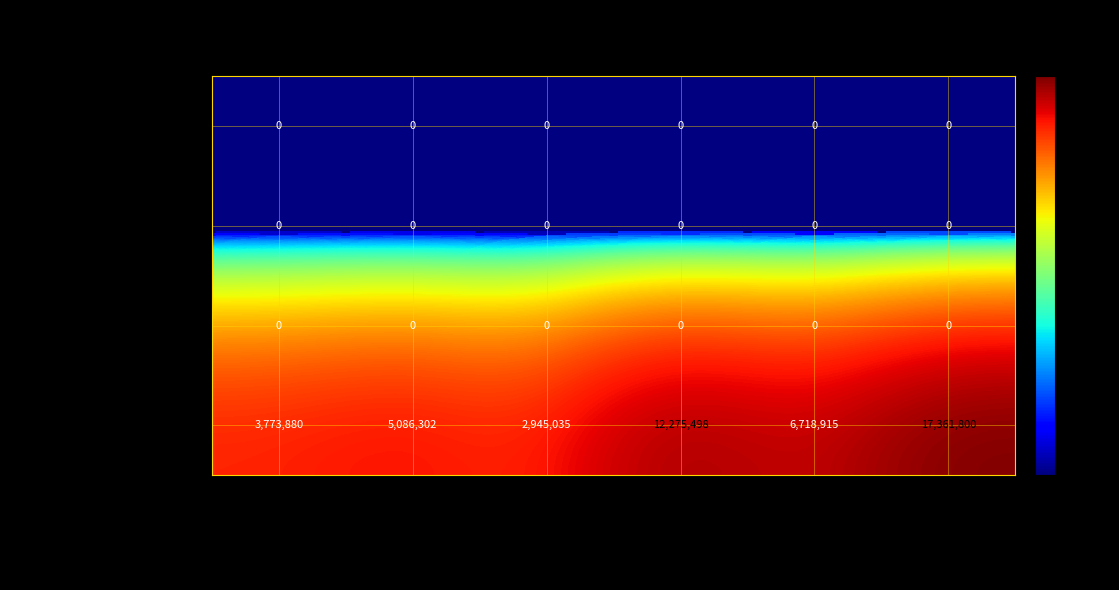

Which series has the widest spread of values?

Commercial Undertakings